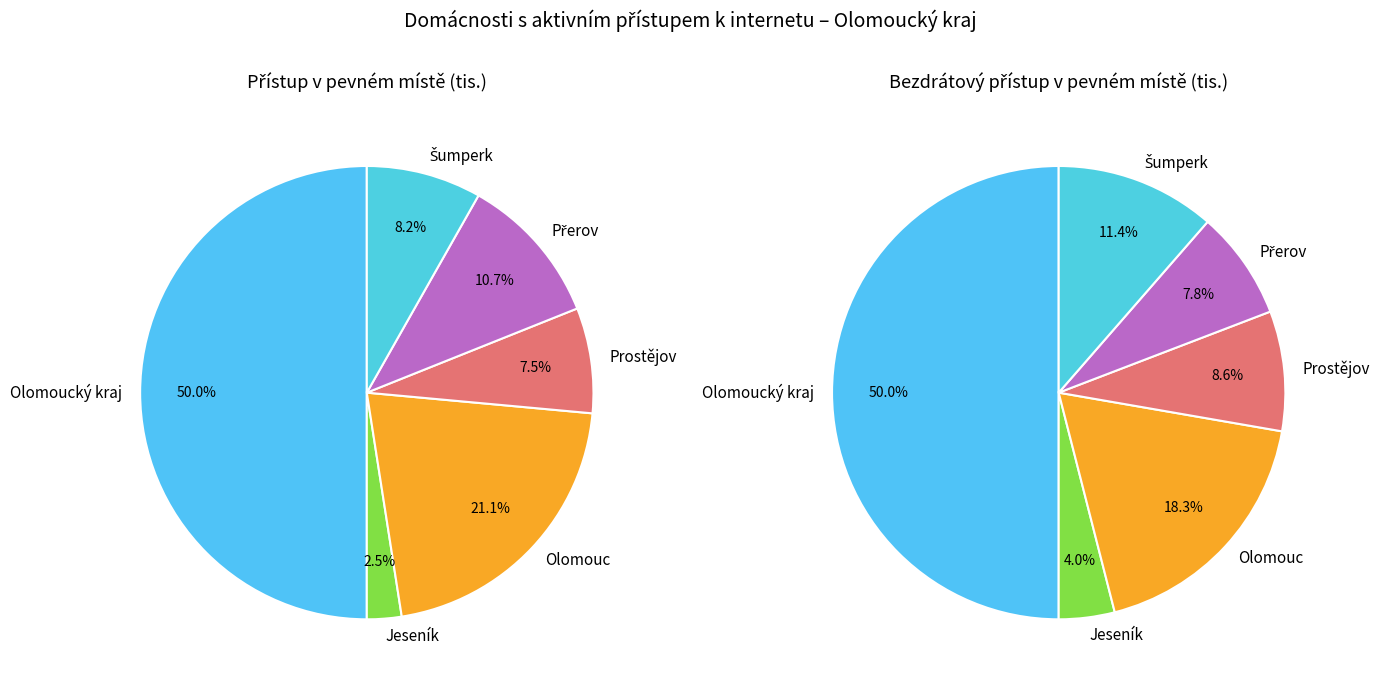

What is the smallest slice in the pie chart?

Jeseník